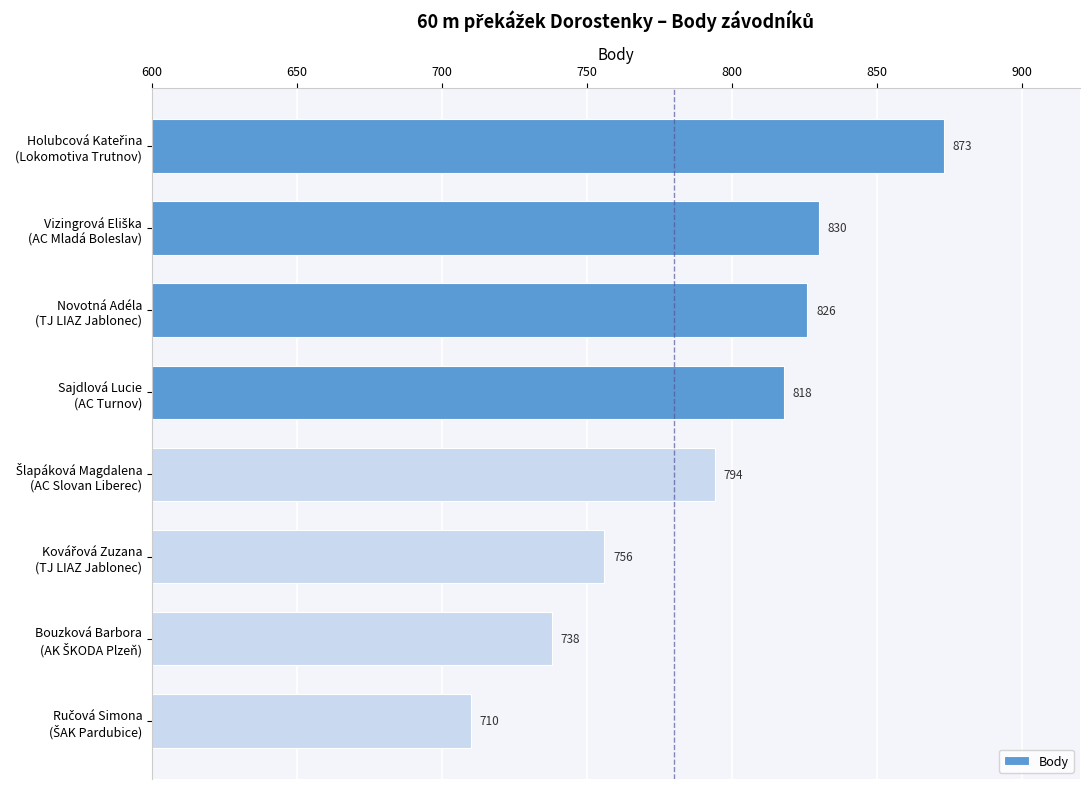

Reading bottom to top, extract all data points from this chart.

710	738	756	794	818	826	830	873